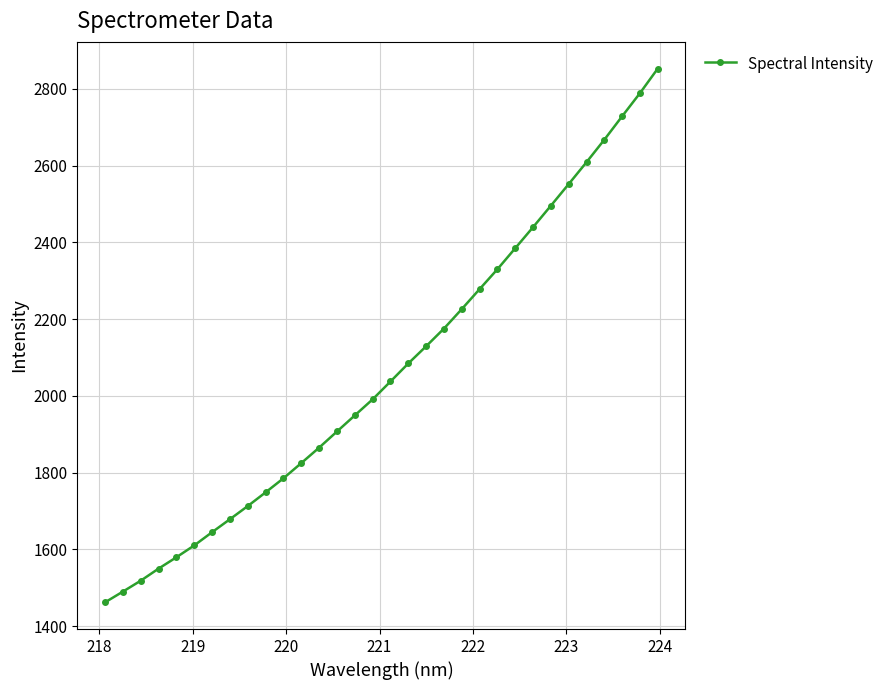

True or false: there are more than 2 points higher than both neighbors.

False